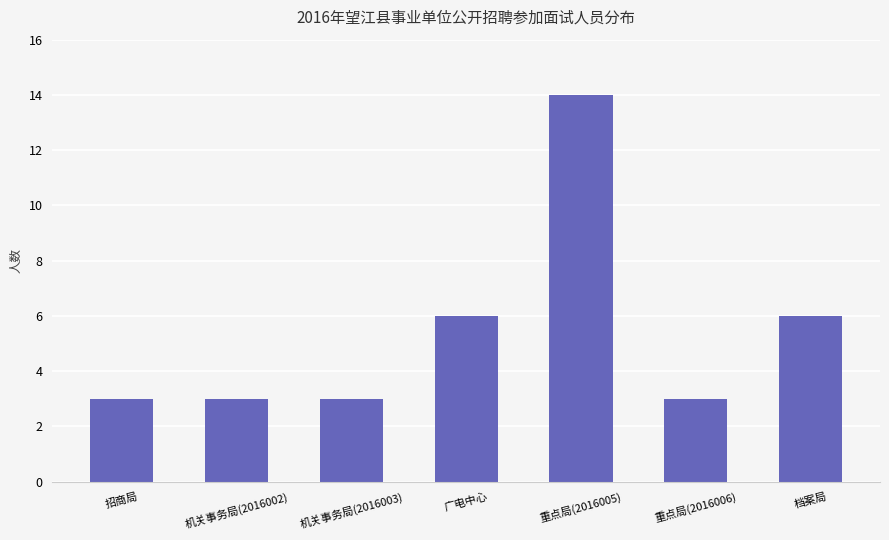

Is it true that the value at 档案局 is 3?

False